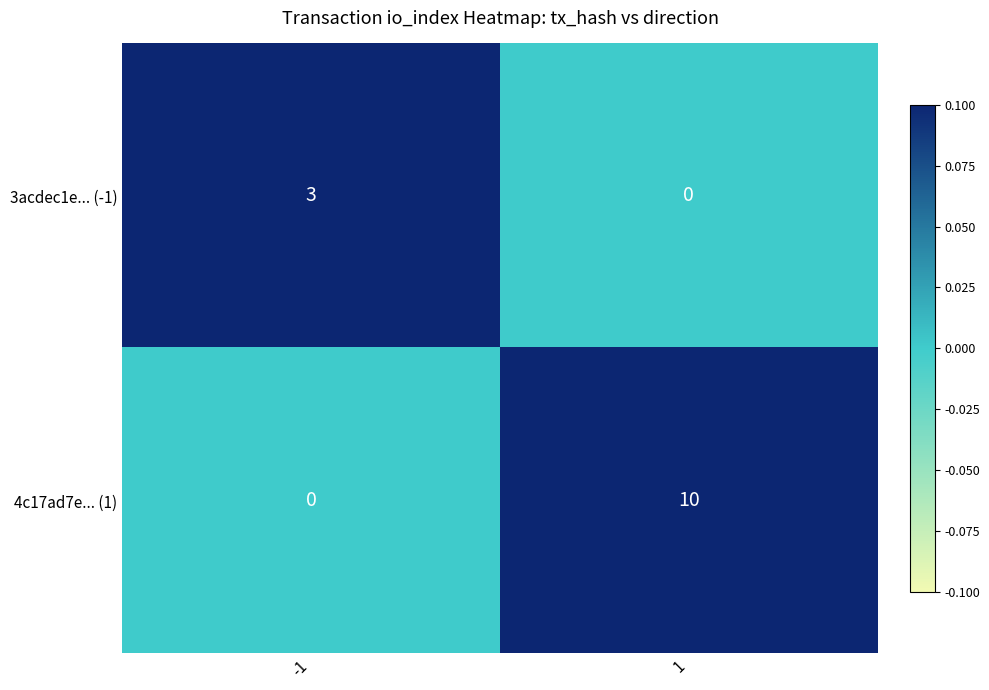

At which category is the sum across all series the highest?

1